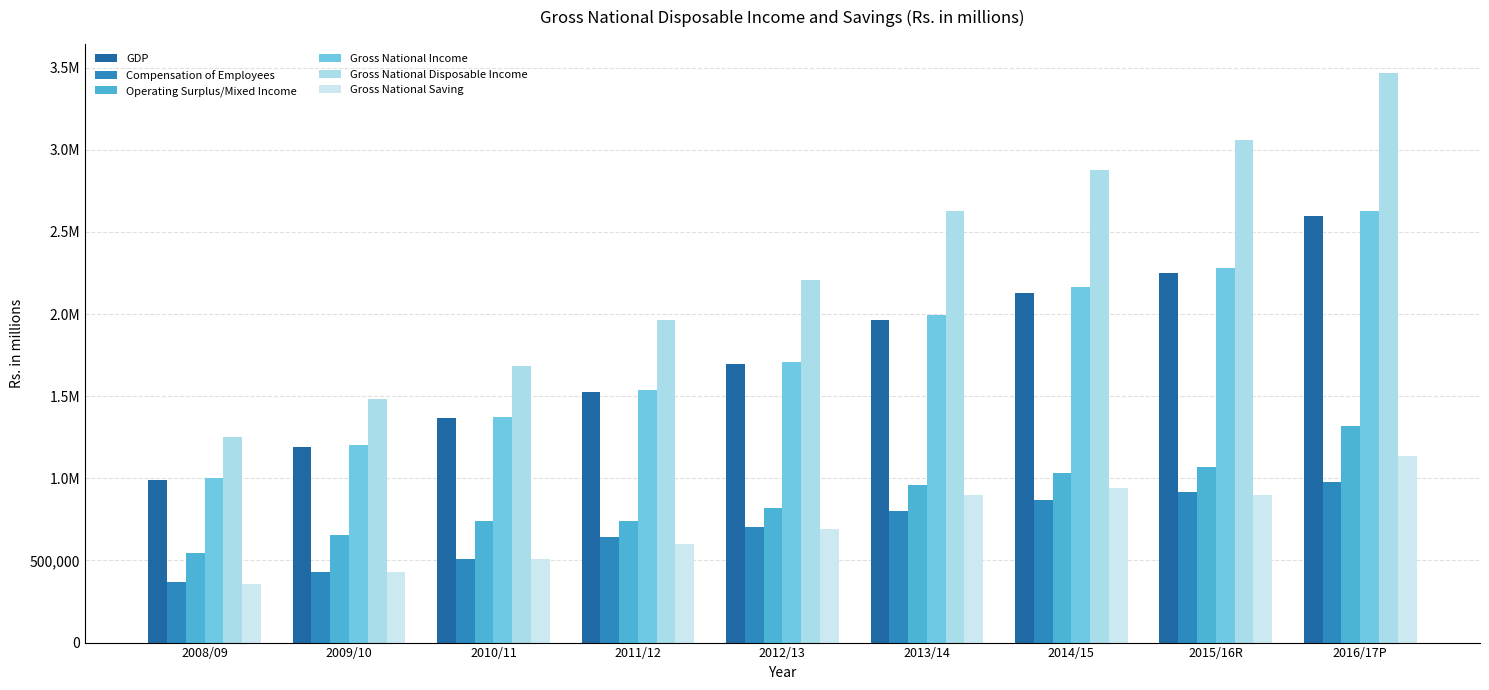

Is it true that Operating Surplus/Mixed Income equals 1068463.8 at 2015/16R?

True